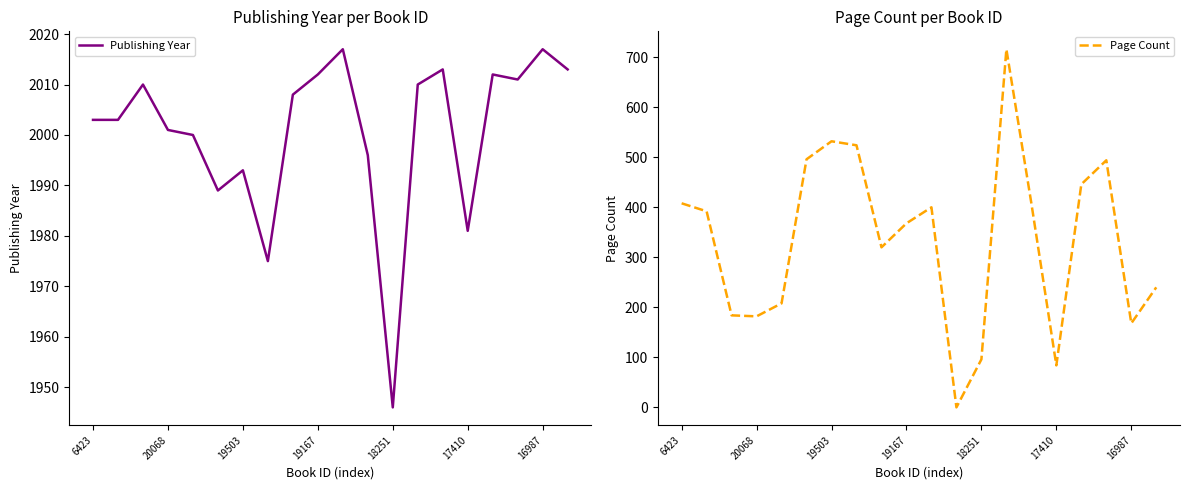

Rank the series by their average value, from lowest to highest.

Page Count, Publishing Year